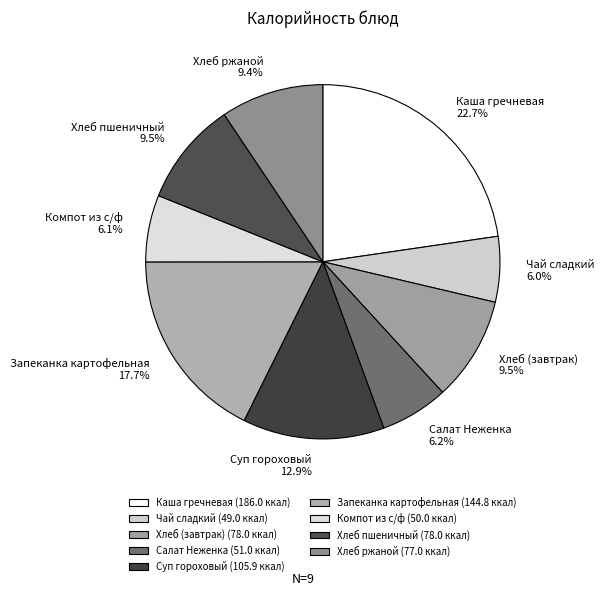

The Хлеб ржаной slice represents 24% of the pie. True or false?

False